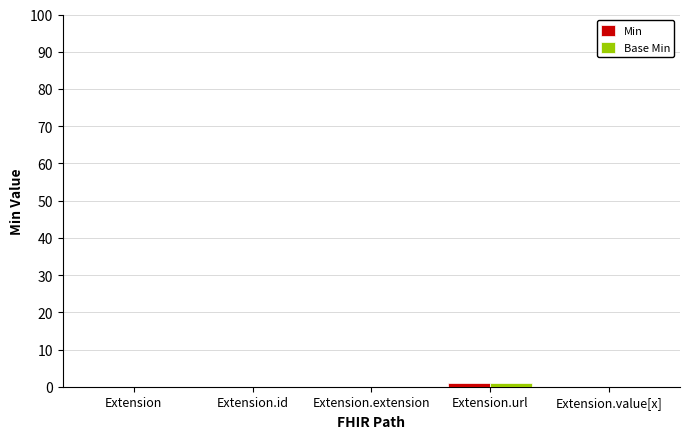

True or false: Min has a value of 0 at Extension.extension.

True